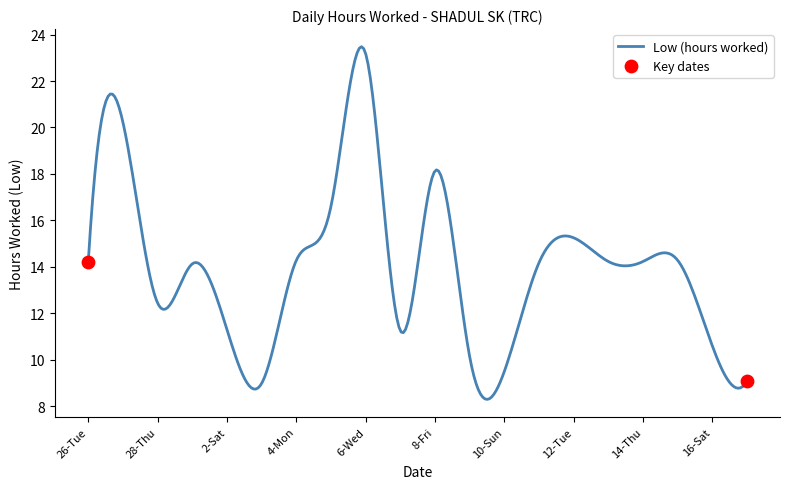

What is the difference between the maximum and minimum values?

15.2